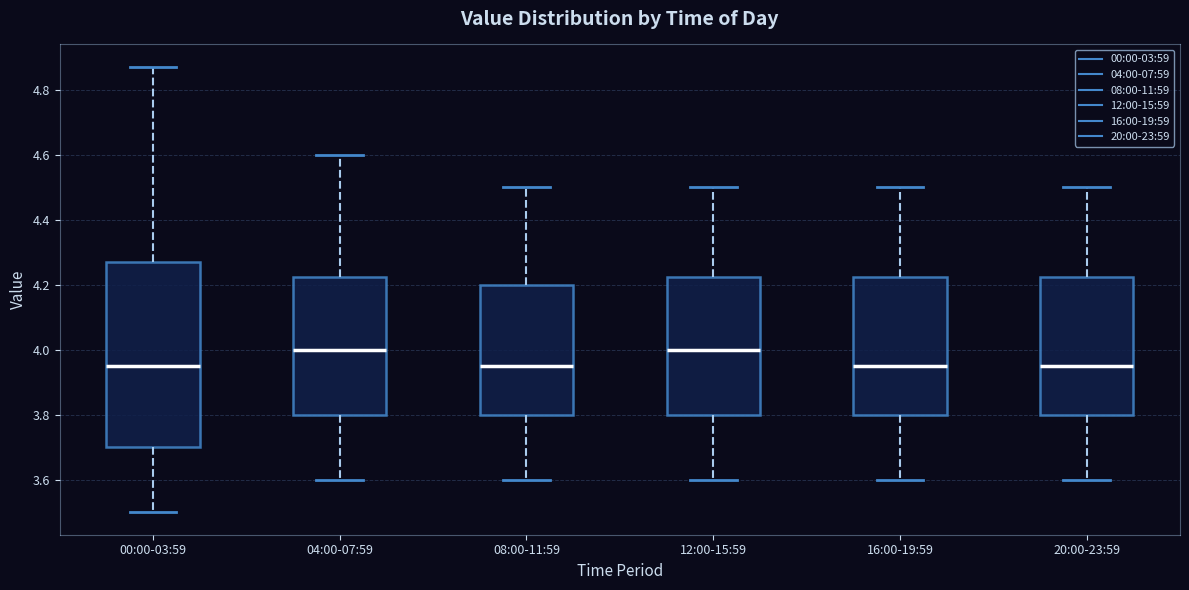

Reading left to right, read every box against the y-axis: the position of its median line, the range the box covers, and the ends of its whiskers. The values are not printed on the chart, so give them approximately, as read against the axis.

00:00-03:59: median 3.96, box 3.70 to 4.28, whiskers 3.50 to 4.88
04:00-07:59: median 4.00, box 3.80 to 4.22, whiskers 3.60 to 4.60
08:00-11:59: median 3.96, box 3.80 to 4.20, whiskers 3.60 to 4.50
12:00-15:59: median 4.00, box 3.80 to 4.22, whiskers 3.60 to 4.50
16:00-19:59: median 3.96, box 3.80 to 4.22, whiskers 3.60 to 4.50
20:00-23:59: median 3.96, box 3.80 to 4.22, whiskers 3.60 to 4.50